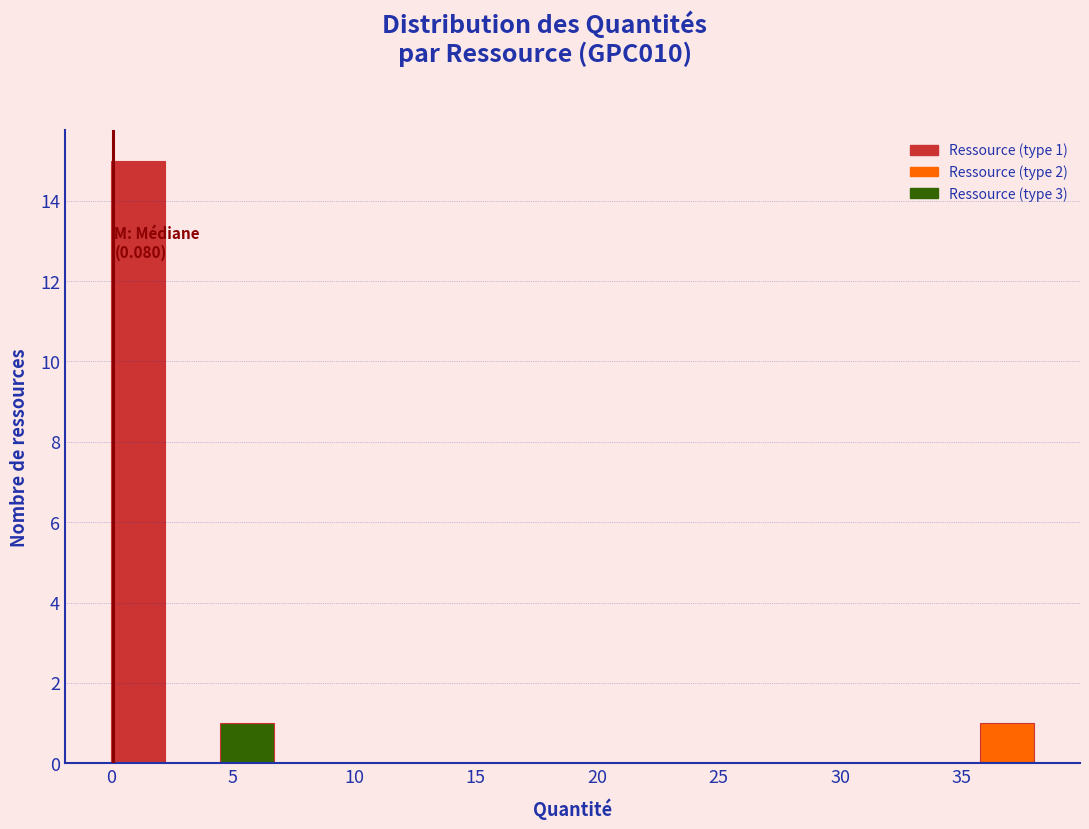

Over which range of the x-axis is the bar tallest?

0.0 to 2.0